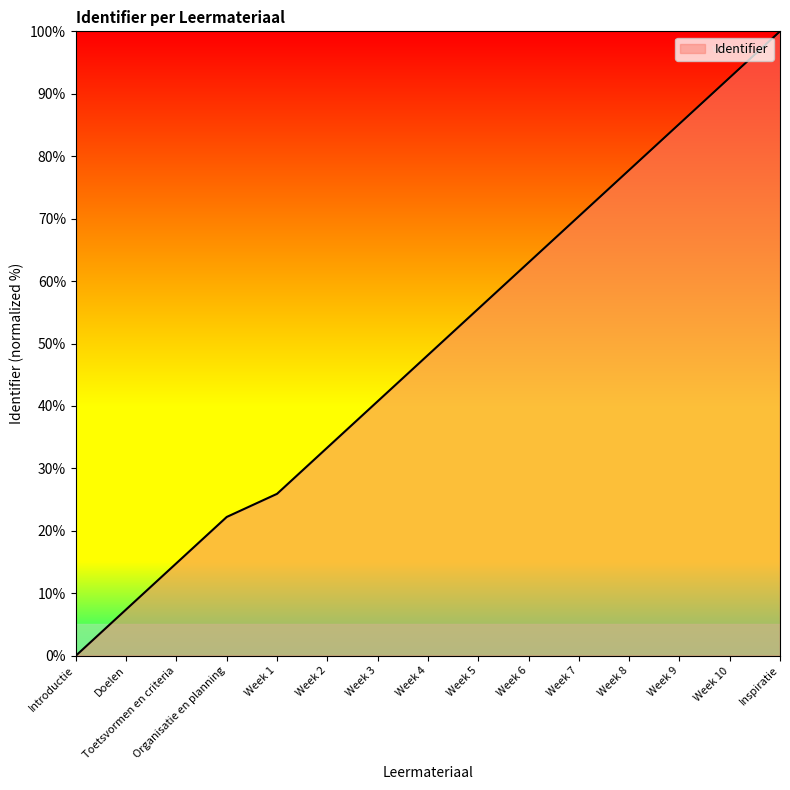

Reading left to right, what are all the values shown in this chart?

0.0	7.4	14.8	22.2	25.9	33.3	40.7	48.1	55.6	63.0	70.4	77.8	85.2	92.6	100.0